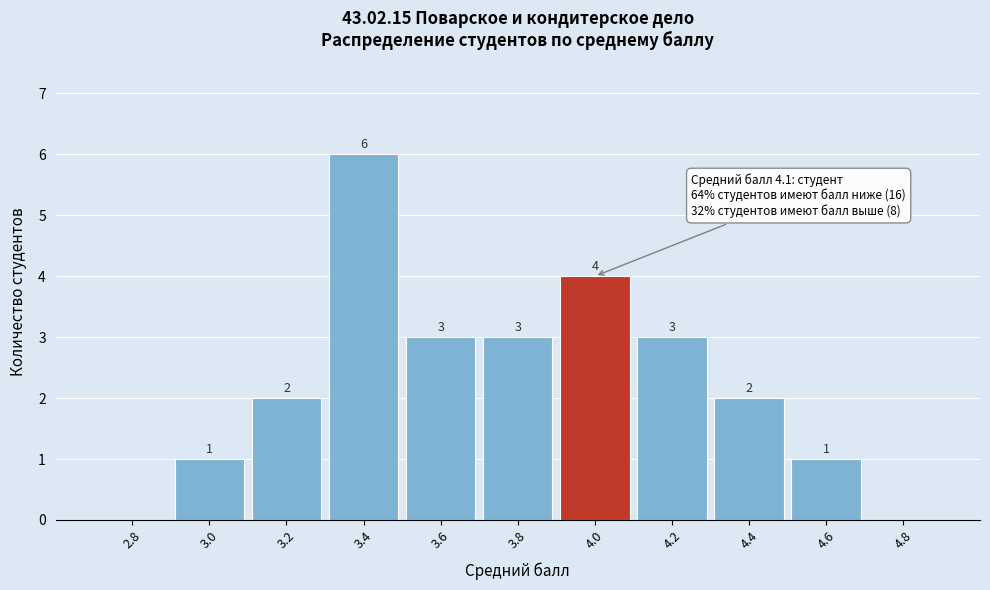

Reading right to left, list all the values displayed in this chart.

4.8=0	4.6=1	4.4=2	4.2=3	4.0=4	3.8=3	3.6=3	3.4=6	3.2=2	3.0=1	2.8=0